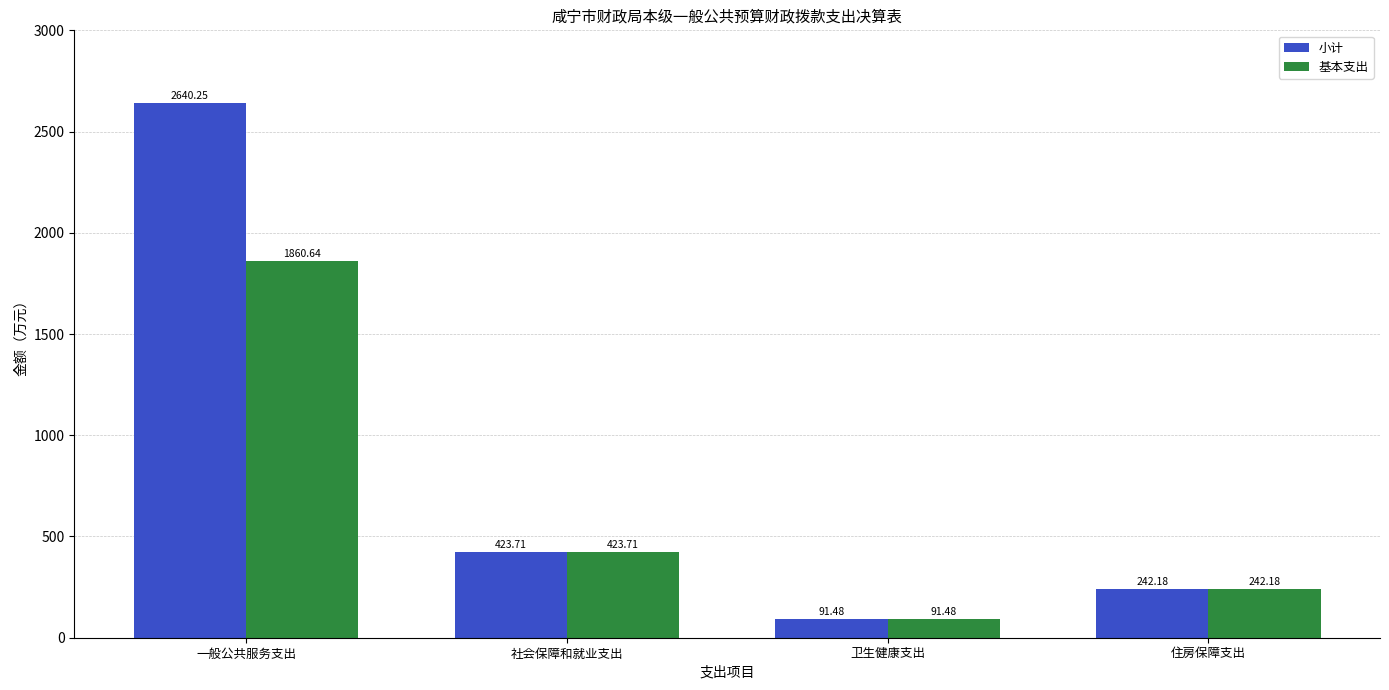

Which series has the largest total across all categories?

小计